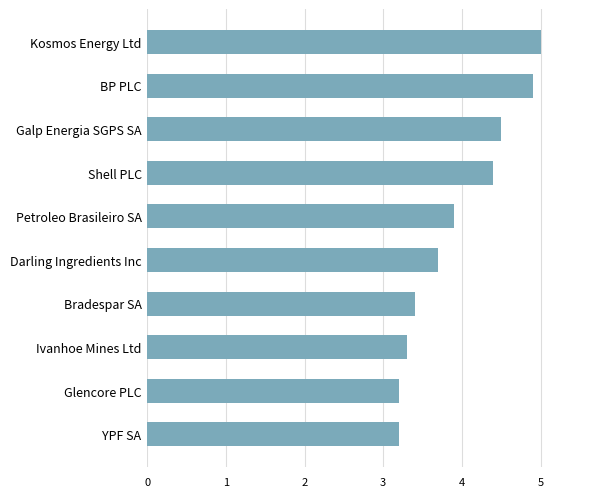

Reading bottom to top, list all the values displayed in this chart.

YPF SA=3.2	Glencore PLC=3.2	Ivanhoe Mines Ltd=3.3	Bradespar SA=3.4	Darling Ingredients Inc=3.7	Petroleo Brasileiro SA=3.9	Shell PLC=4.4	Galp Energia SGPS SA=4.5	BP PLC=4.9	Kosmos Energy Ltd=5.0